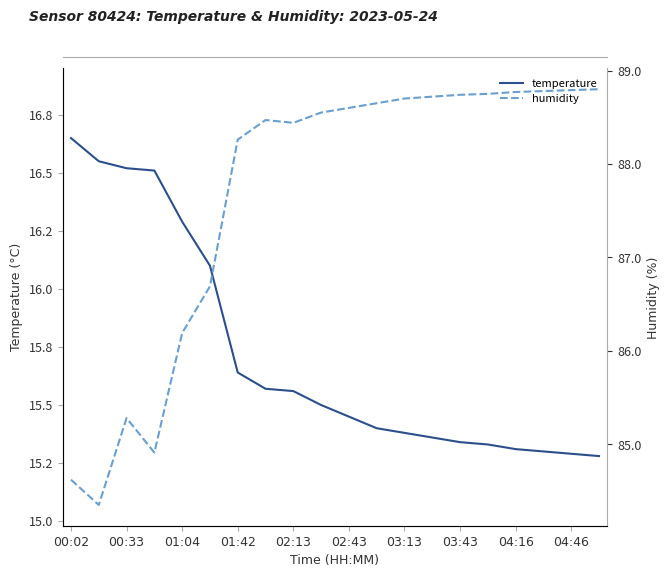

What are all the series names shown in the legend?

temperature, humidity